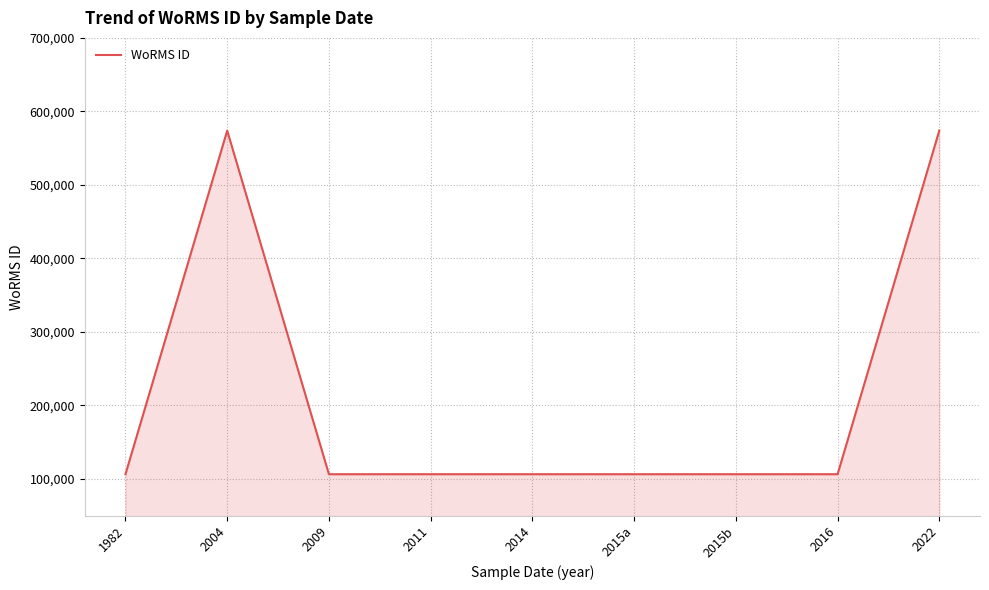

What is the change in value from 2009 to 2022?

+467695